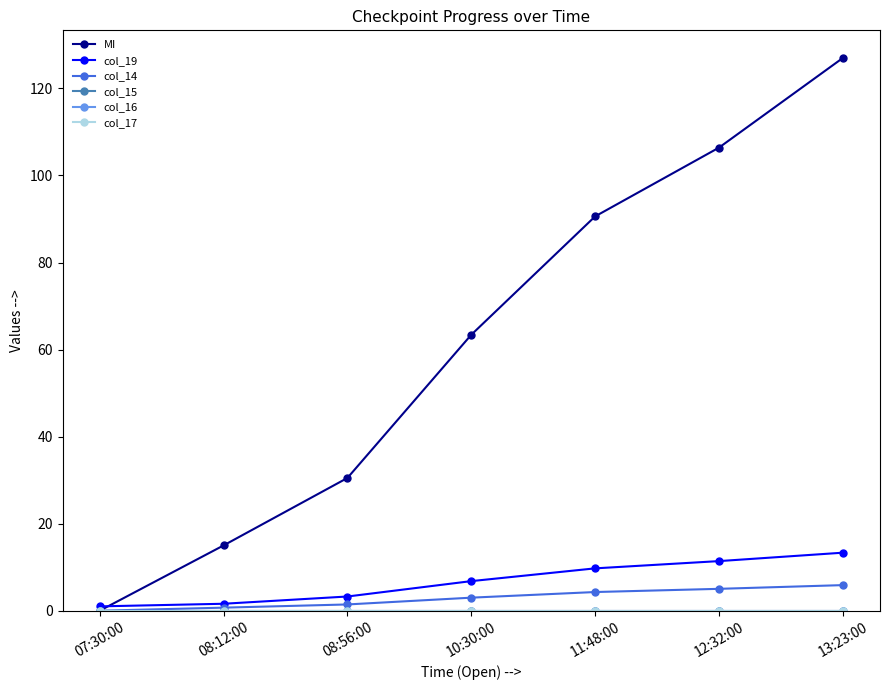

At 07:30:00, list the series in order from smallest to largest.

MI, col_14, col_15, col_16, col_17, col_19